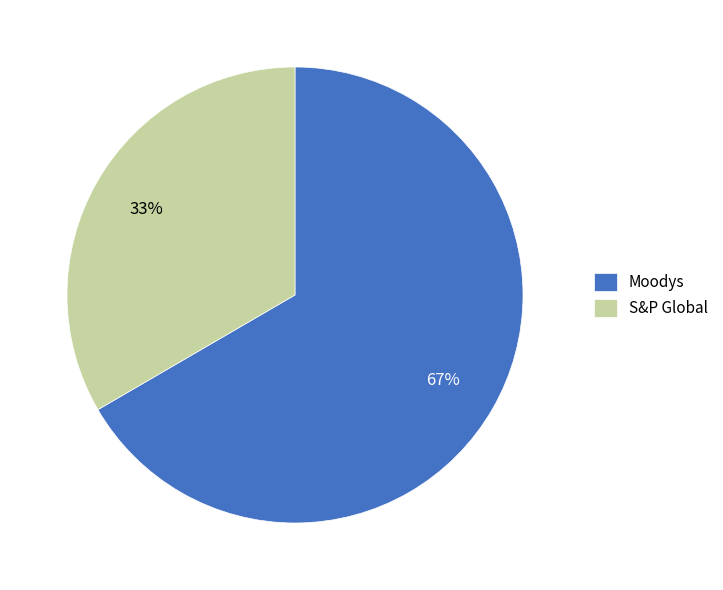

To the nearest percent, what is the average slice percentage?

50%